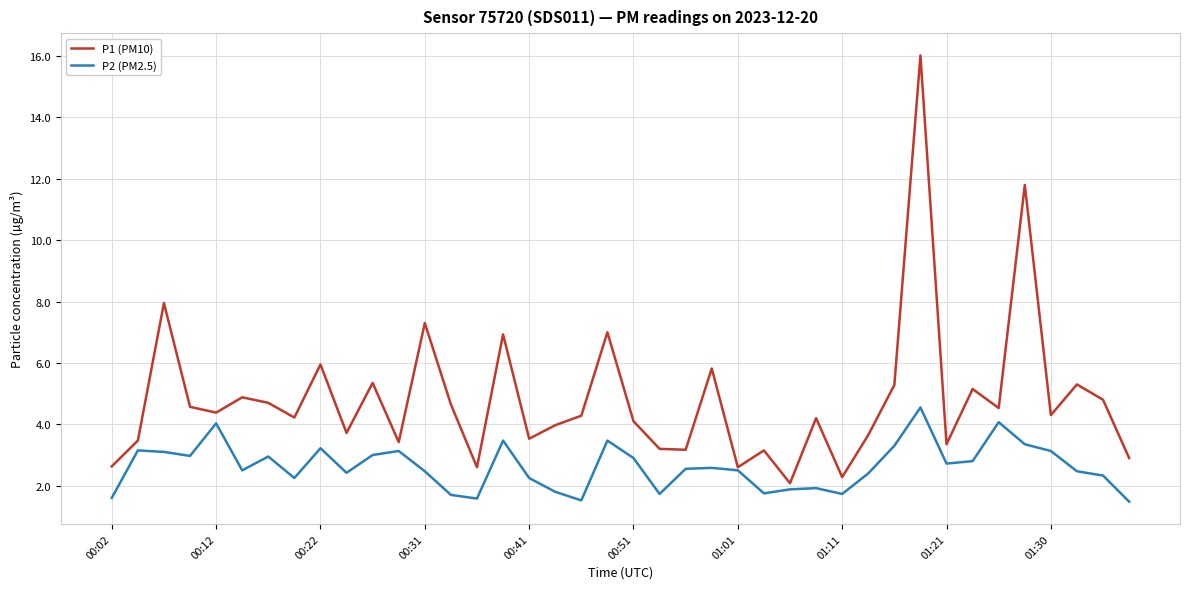

Which series has the largest range (max minus min)?

P1 (PM10)